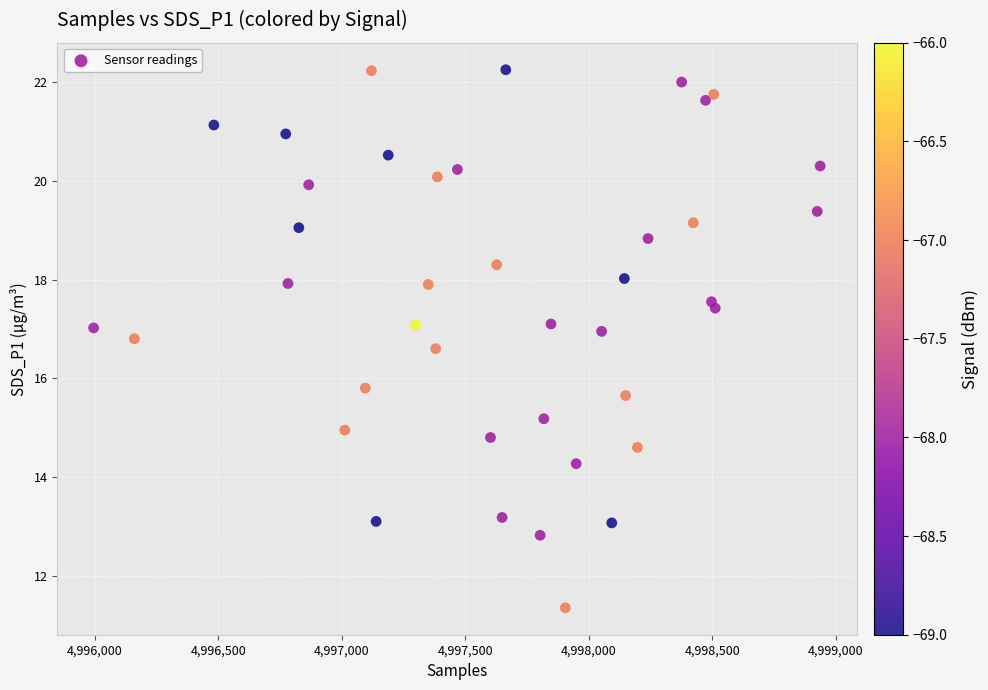

What is the range of Y values (max minus min)?

10.9